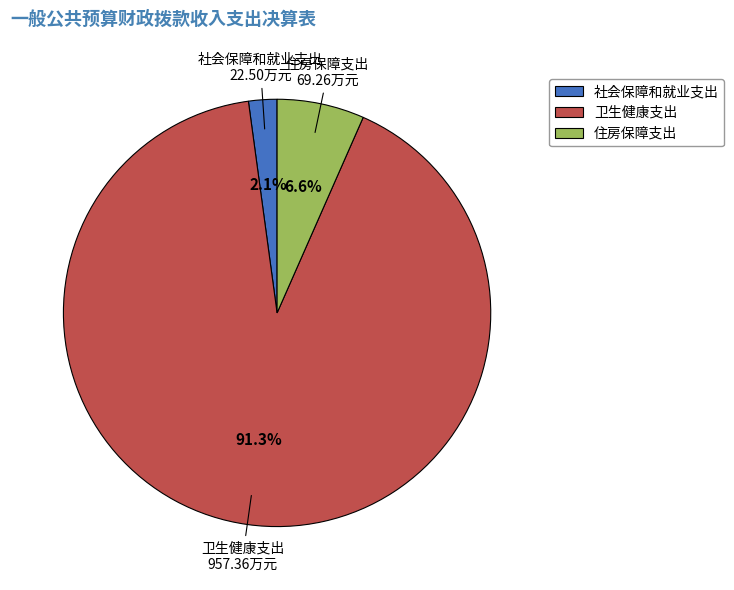

Rank the categories by value from lowest to highest.

社会保障和就业支出, 住房保障支出, 卫生健康支出